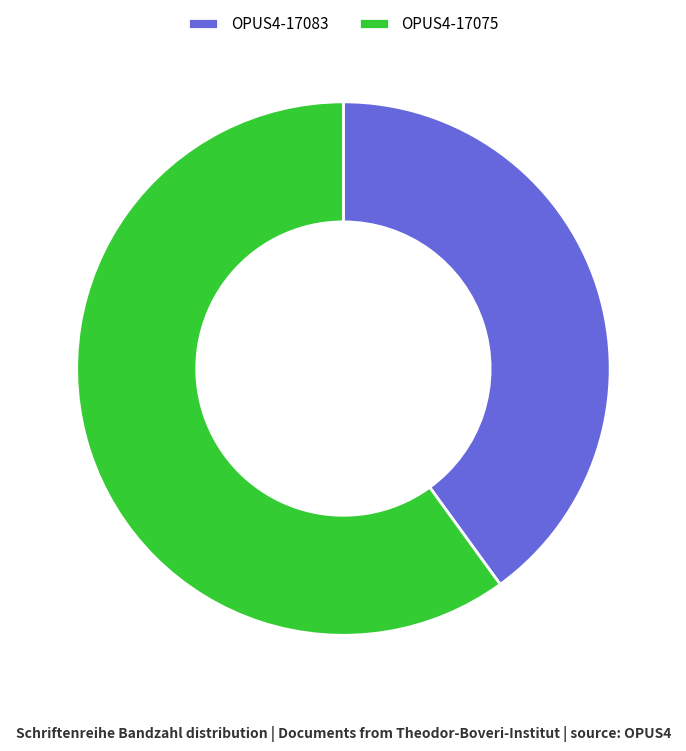

How many slices are in this pie chart?

2